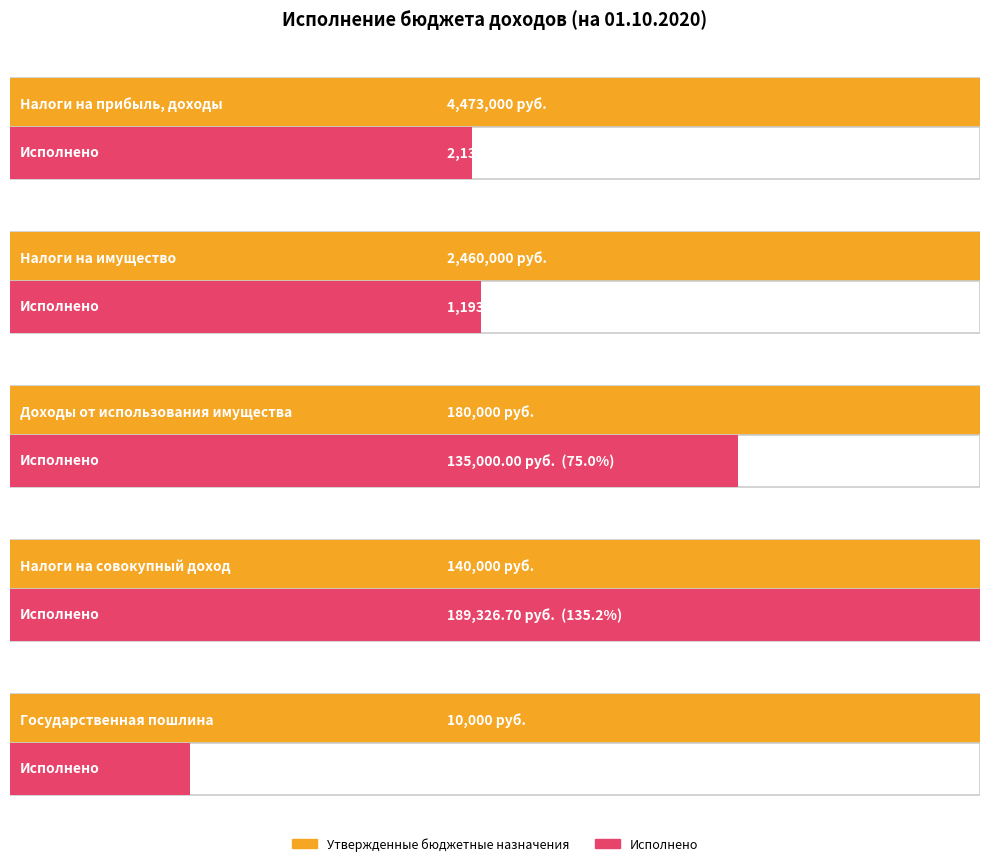

Reading right to left, what are all the values shown in this chart?

Утвержденные бюджетные назначения: ГОСУДАРСТВЕННАЯ ПОШЛИНА=10000.0	НАЛОГИ НА СОВОКУПНЫЙ ДОХОД=140000.0	ДОХОДЫ ОТ ИСПОЛЬЗОВАНИЯ ИМУЩЕСТВА=180000.0	НАЛОГИ НА ИМУЩЕСТВО=2460000.0	НАЛОГИ НА ПРИБЫЛЬ, ДОХОДЫ=4473000.0
Исполнено: ГОСУДАРСТВЕННАЯ ПОШЛИНА=1860.0	НАЛОГИ НА СОВОКУПНЫЙ ДОХОД=189326.7	ДОХОДЫ ОТ ИСПОЛЬЗОВАНИЯ ИМУЩЕСТВА=135000.0	НАЛОГИ НА ИМУЩЕСТВО=1193373.2	НАЛОГИ НА ПРИБЫЛЬ, ДОХОДЫ=2131220.1